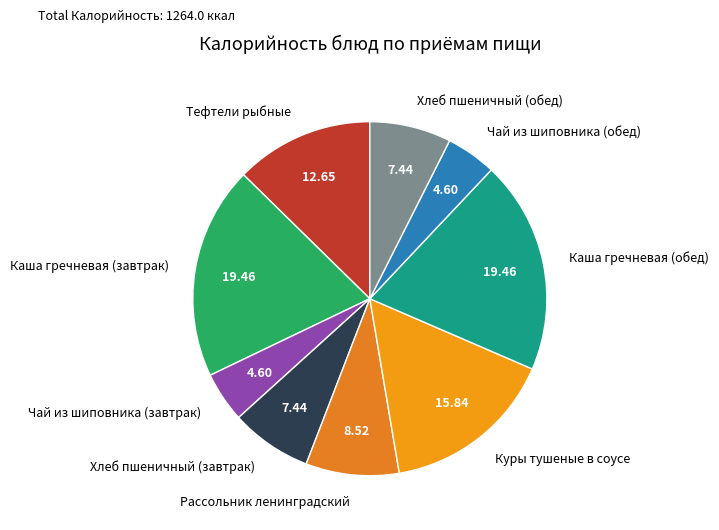

Is it true that Тефтели рыбные is 24% of the pie?

False